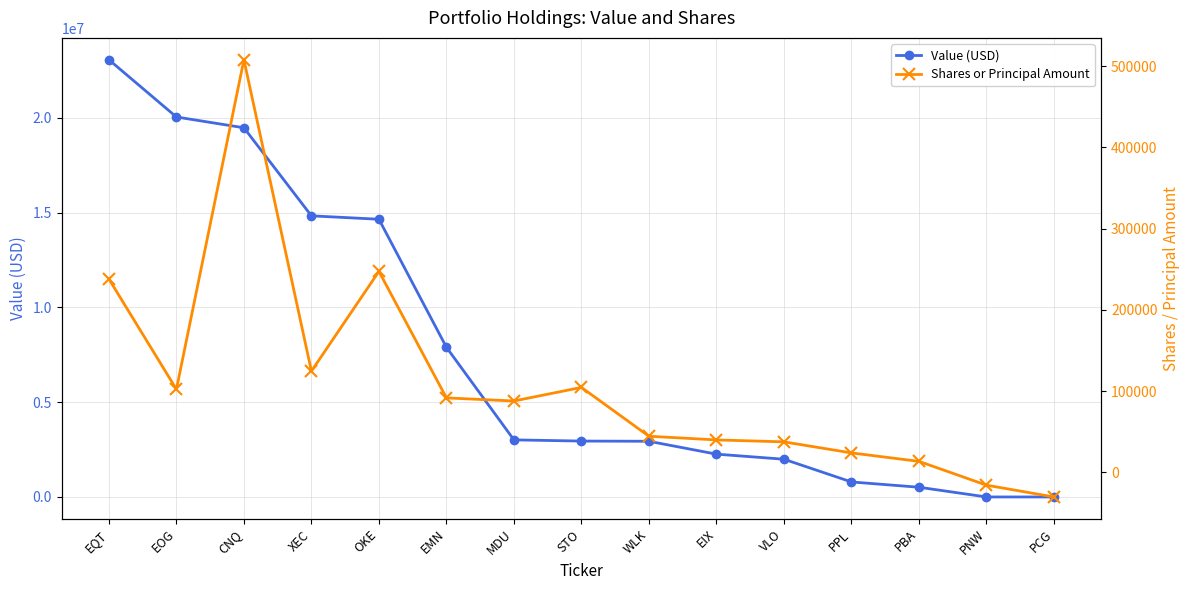

What is the sum of all Shares or Principal Amount values?

1616633